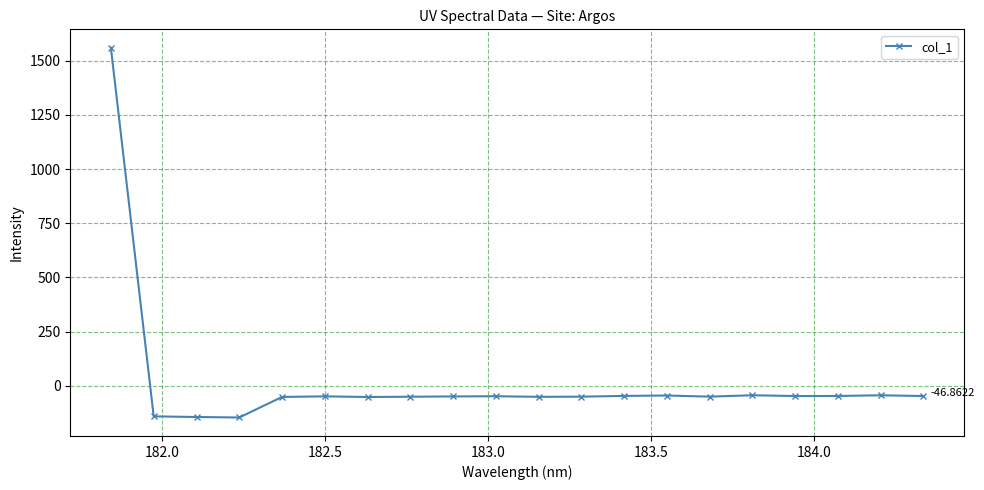

True or false: the data has more than 2 interior local peaks.

True